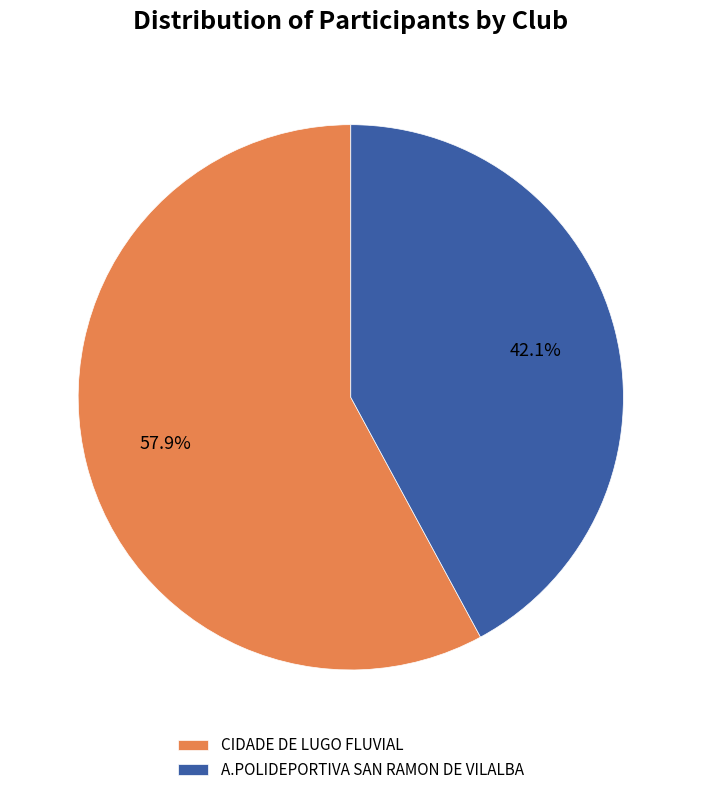

Which category has the smallest portion of the pie?

A.POLIDEPORTIVA SAN RAMON DE VILALBA